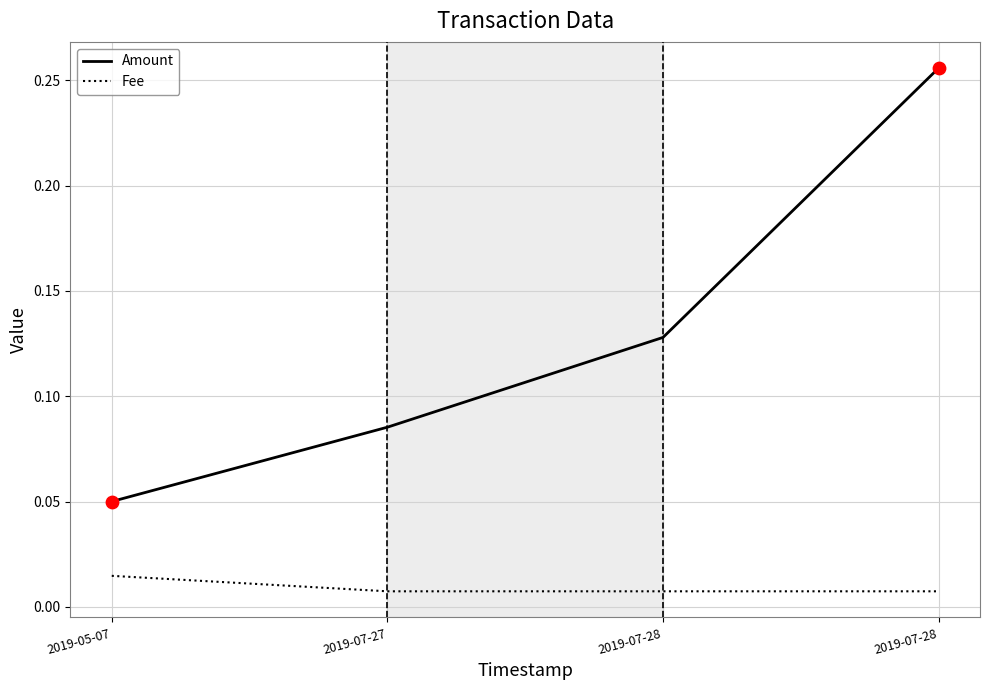

How many lines are shown in the chart?

2